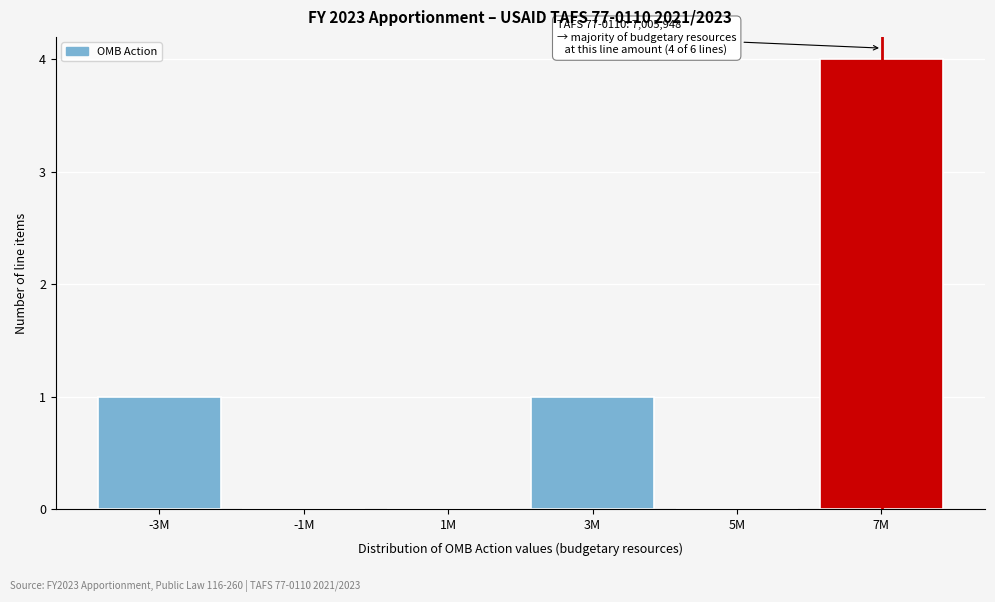

Reading left to right, list all the values displayed in this chart.

-3M=1	-1M=0	1M=0	3M=1	5M=0	7M=4